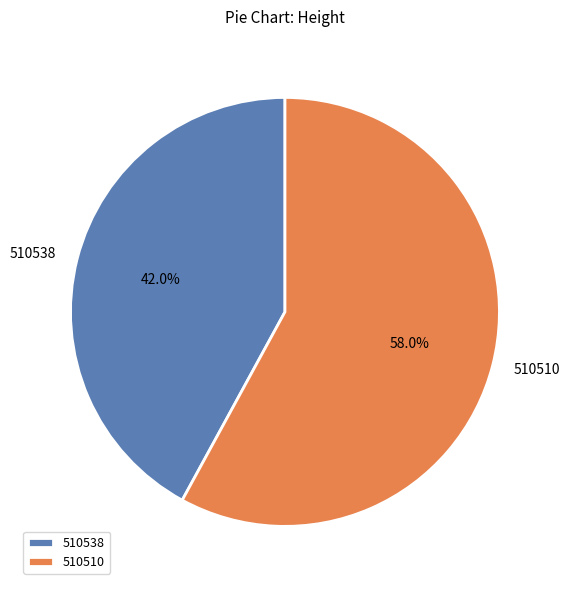

Does any single category account for the majority?

Yes